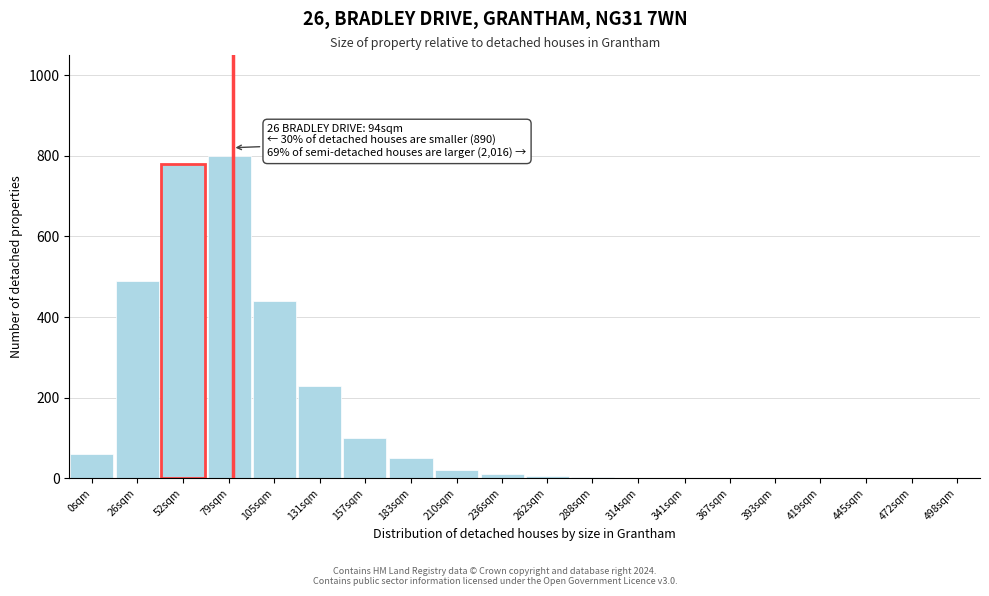

What is the greatest value displayed?

800